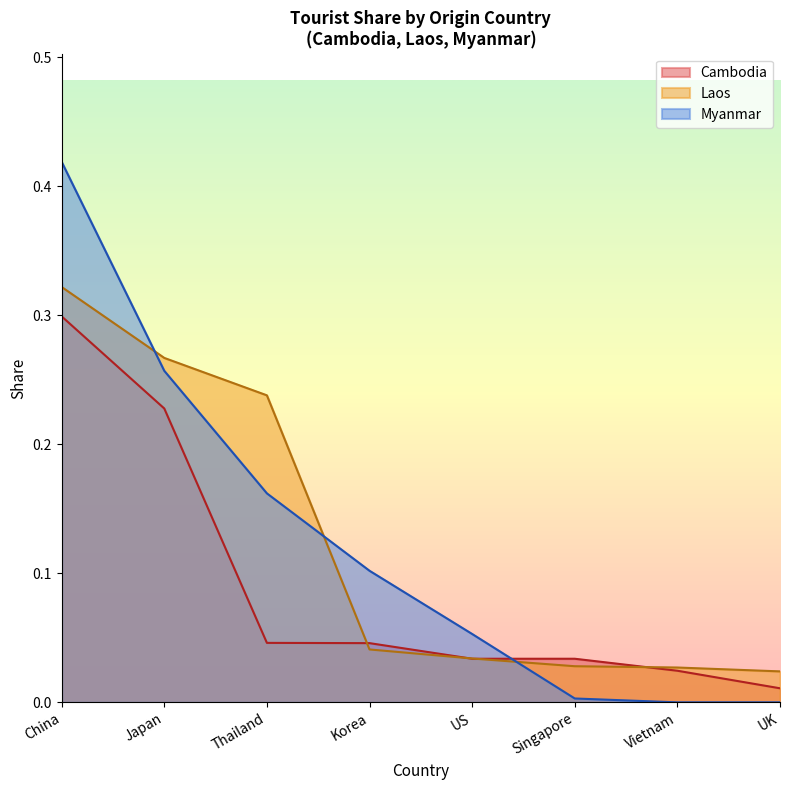

True or false: there are more than 0 points higher than both neighbors.

False